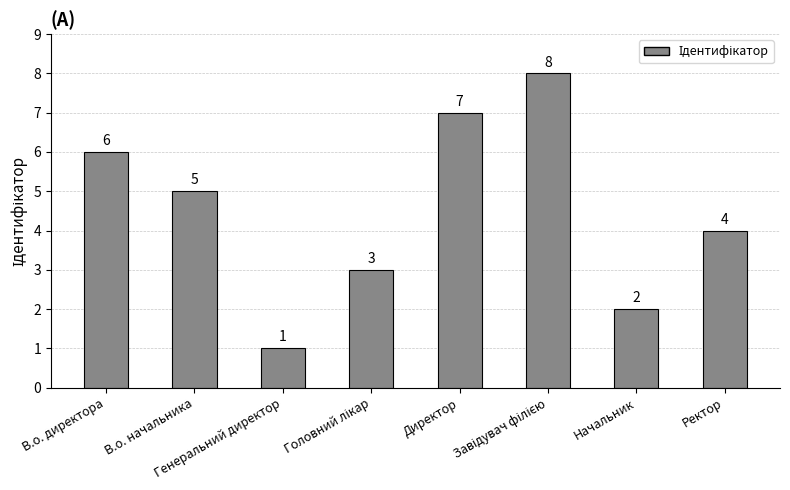

How many bars are there in total?

8